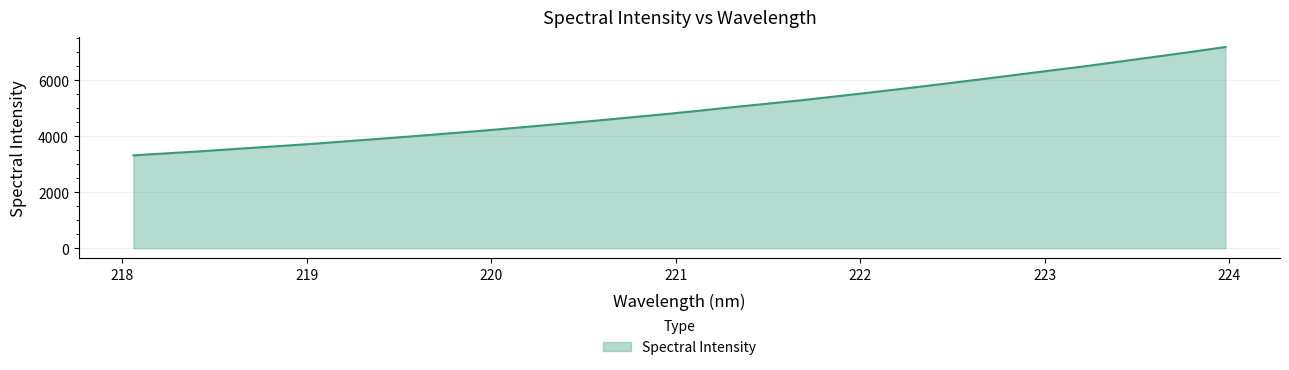

What is the difference between the maximum and minimum values?

3867.7